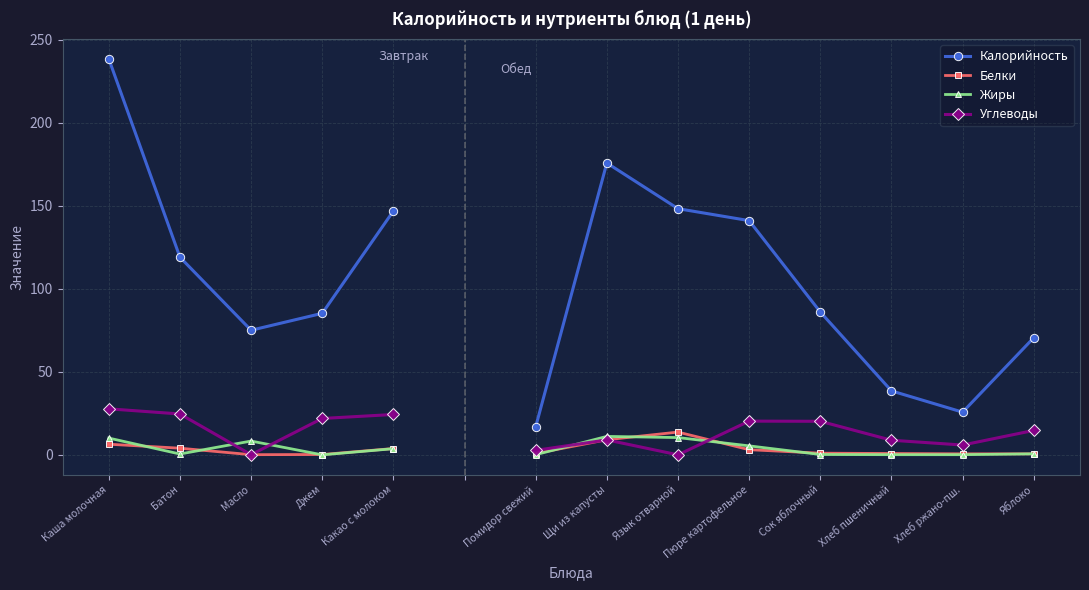

Which category has the highest value across all series?

Каша молочная